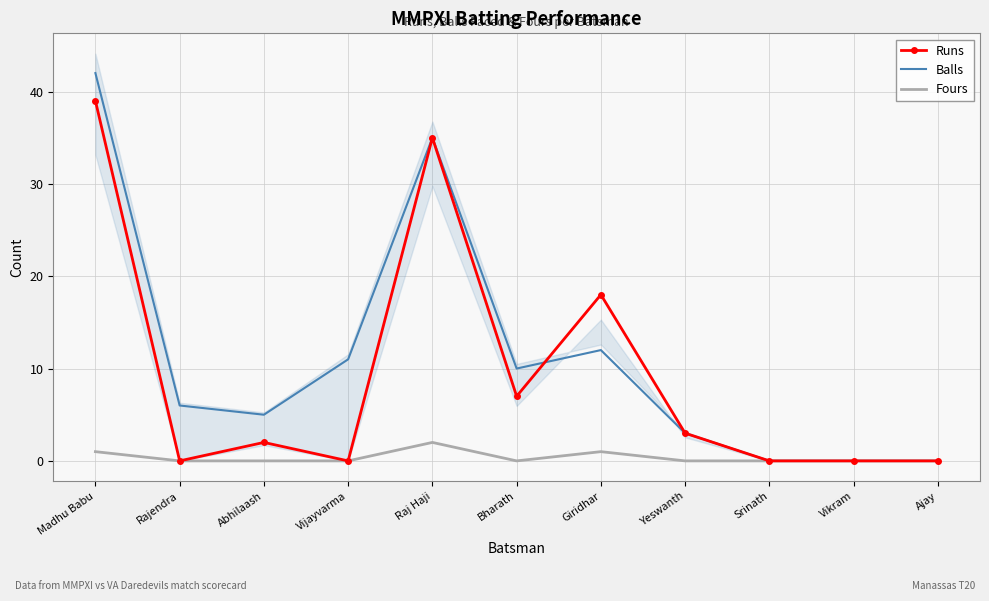

What is the label of the 9th point from the left?

Srinath